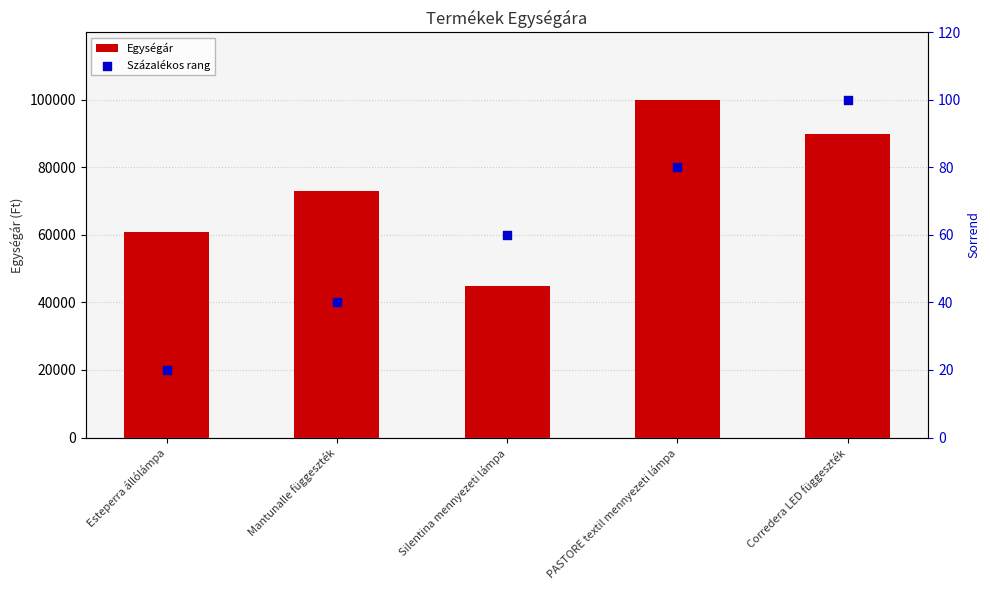

What are all the series names shown in the legend?

Egységár, Százalékos rang